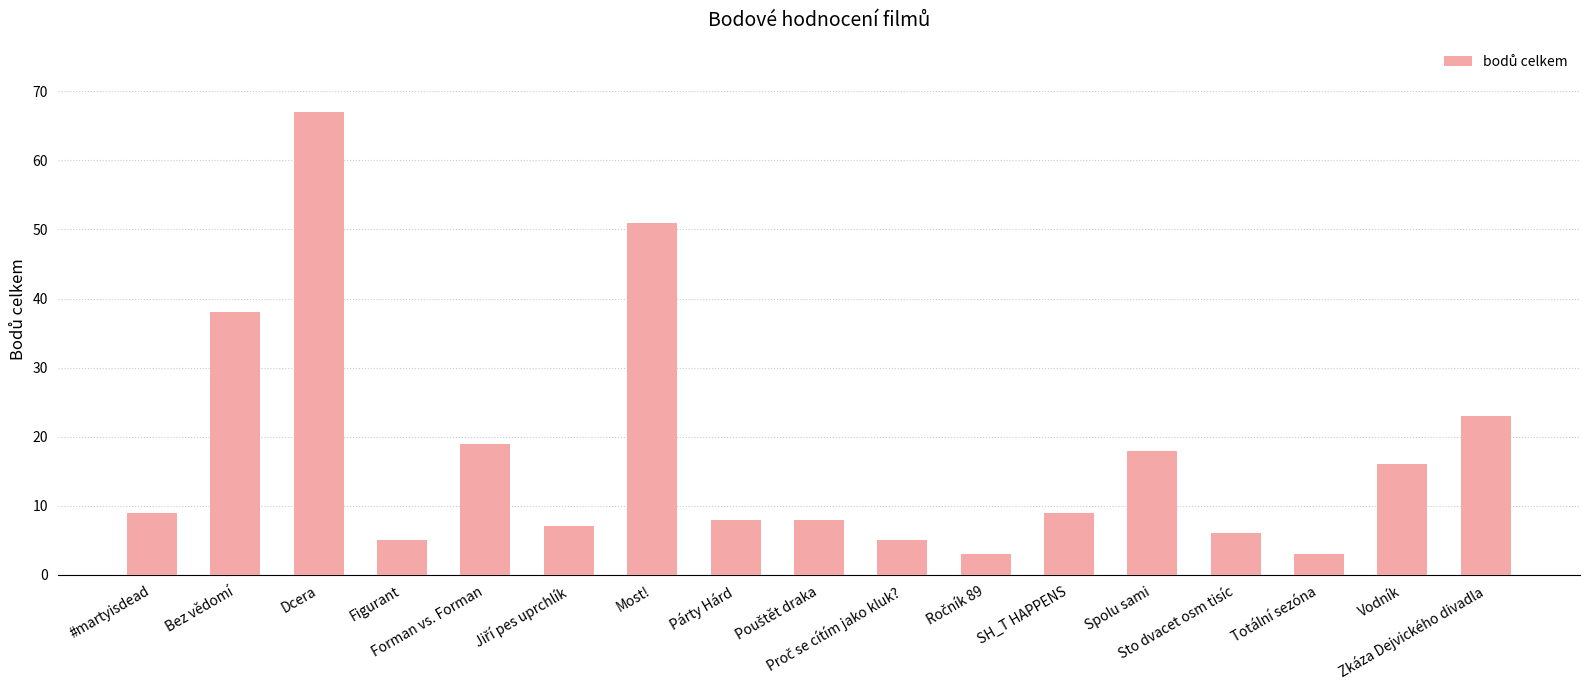

Which has a higher value, Dcera or Totální sezóna?

Dcera